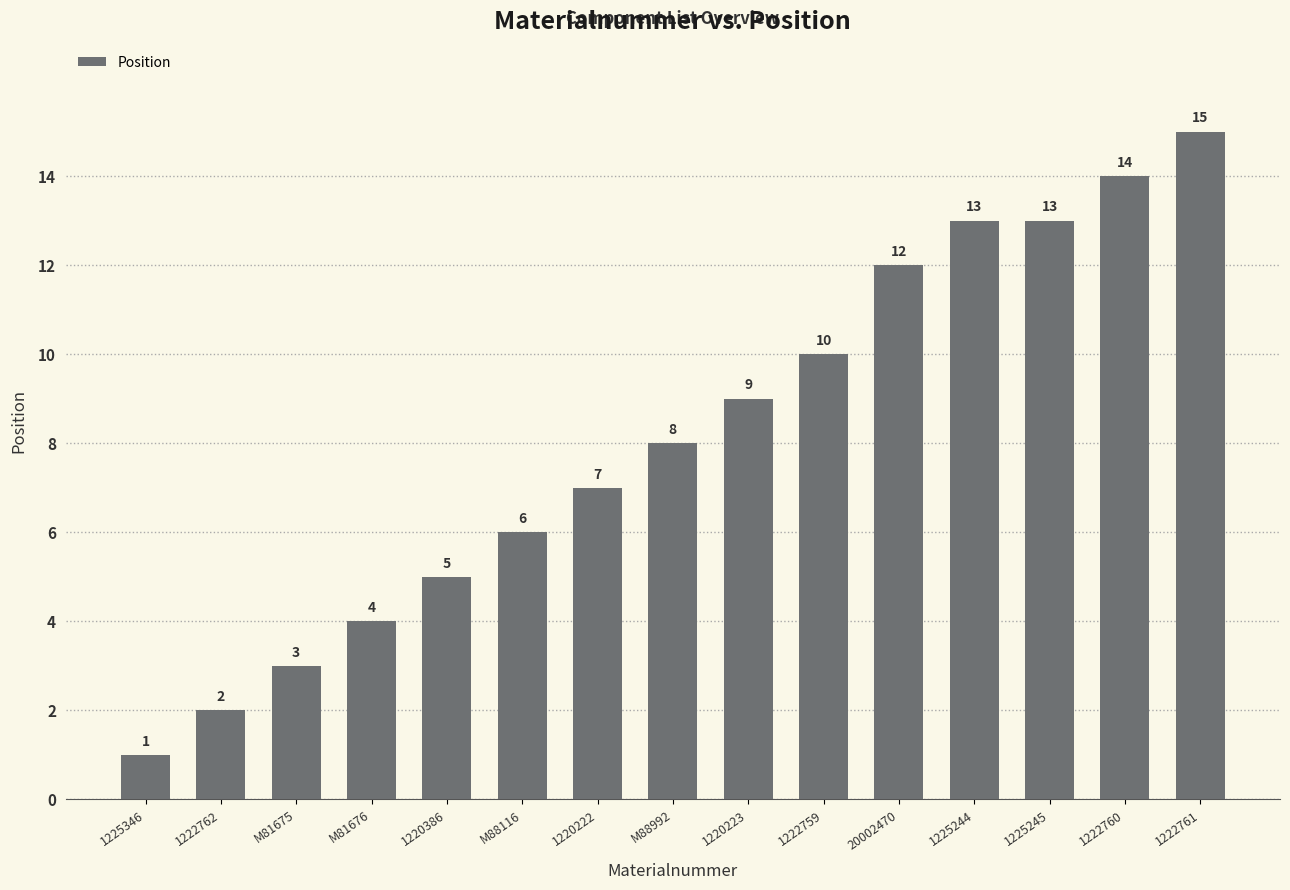

The chart shows a value of 12 at 1220222. True or false?

False